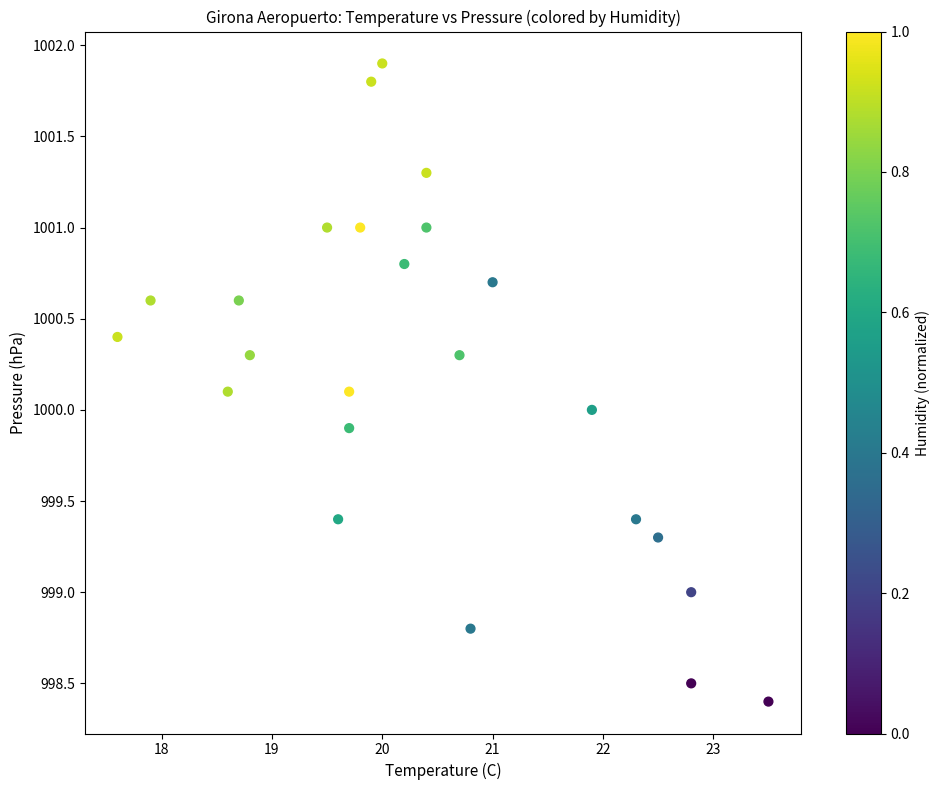

What is the range of Y values (max minus min)?

3.5